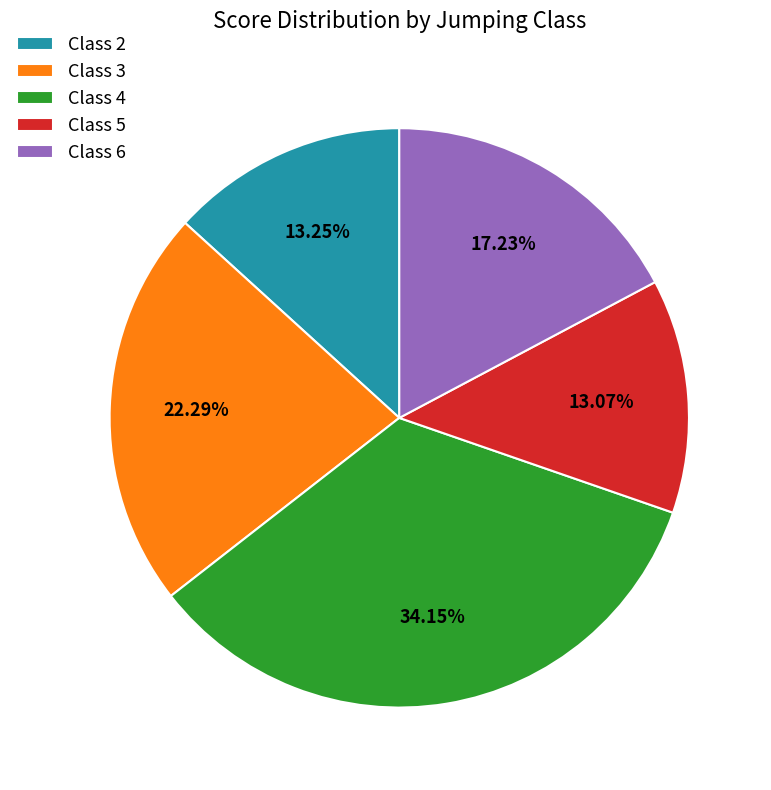

Count the number of slices in the pie.

5